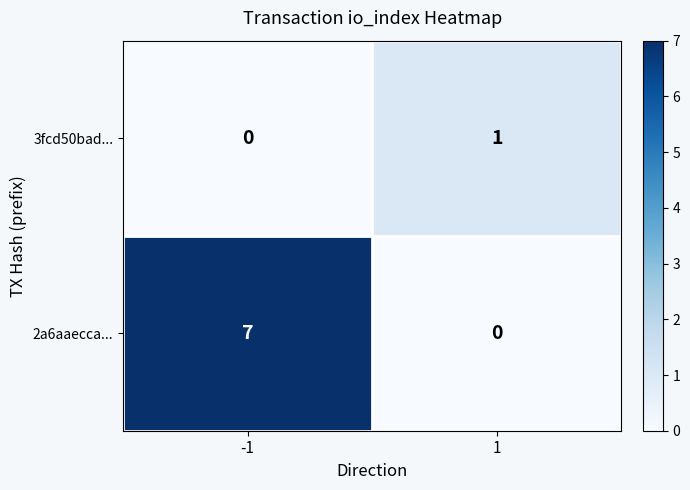

Reading left to right, extract all data points from this chart.

3fcd50bad...: -1=0	1=1
2a6aaecca...: -1=7	1=0